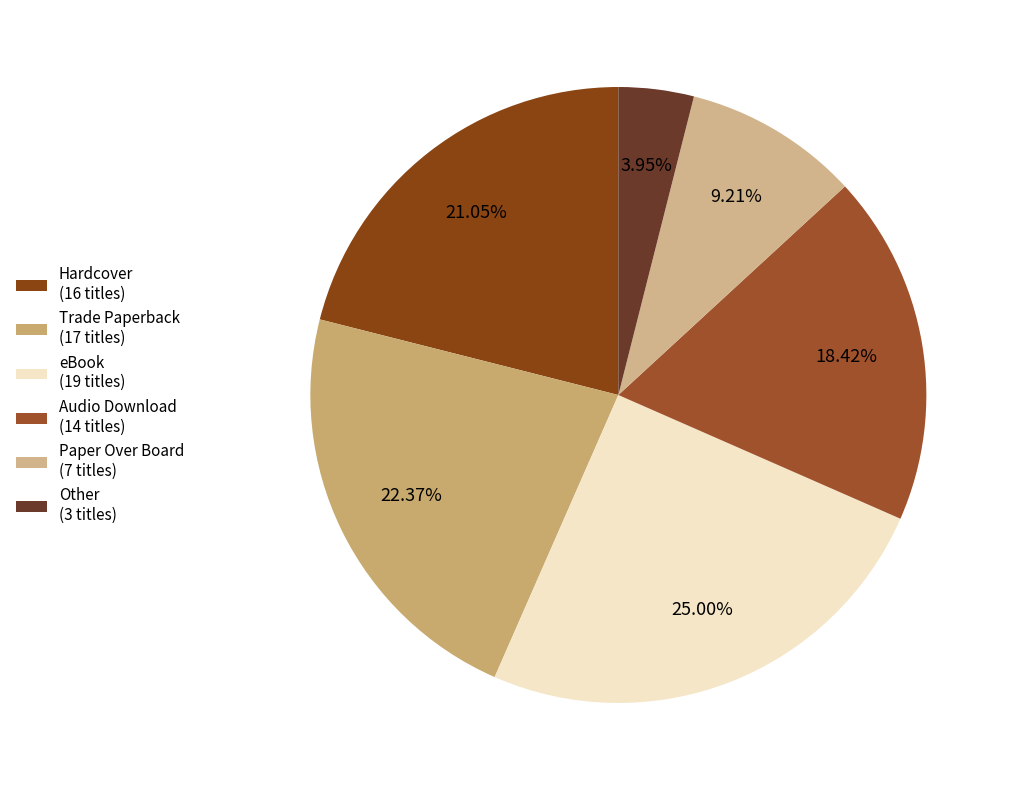

What is the smallest slice in the pie chart?

Other